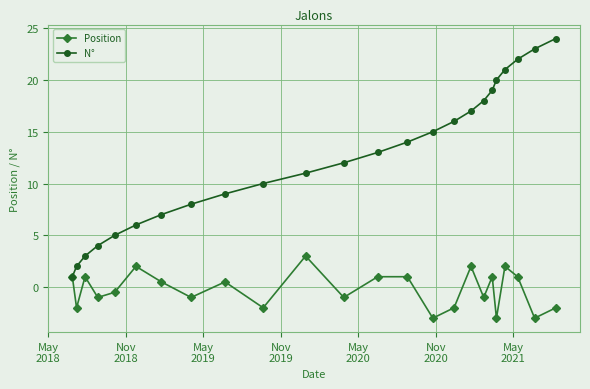

Which series has the widest spread of values?

N°